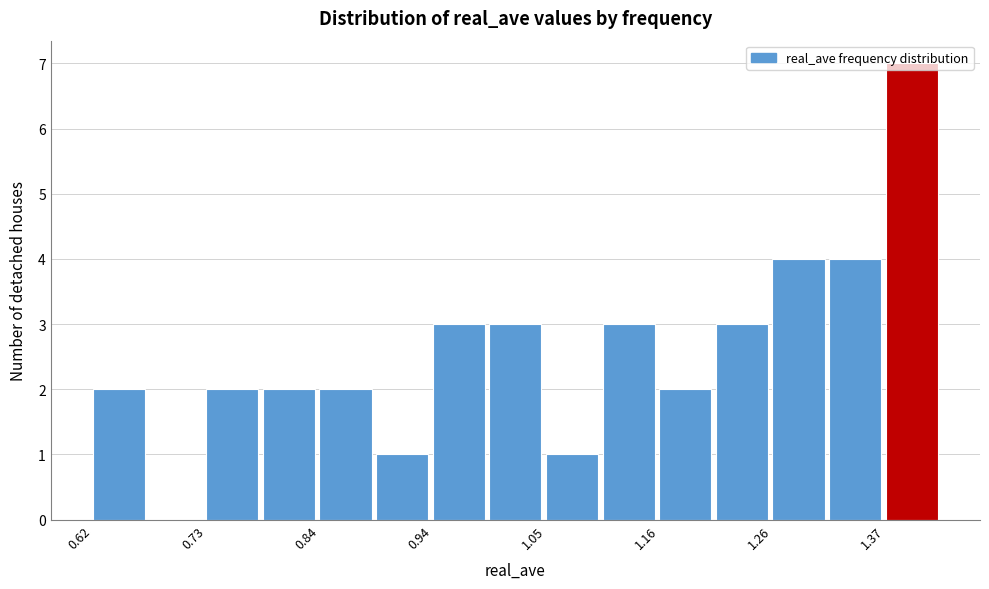

Around what value on the x-axis is the tallest bar? Give the approximate position of its centre, as read against the axis.

1.40